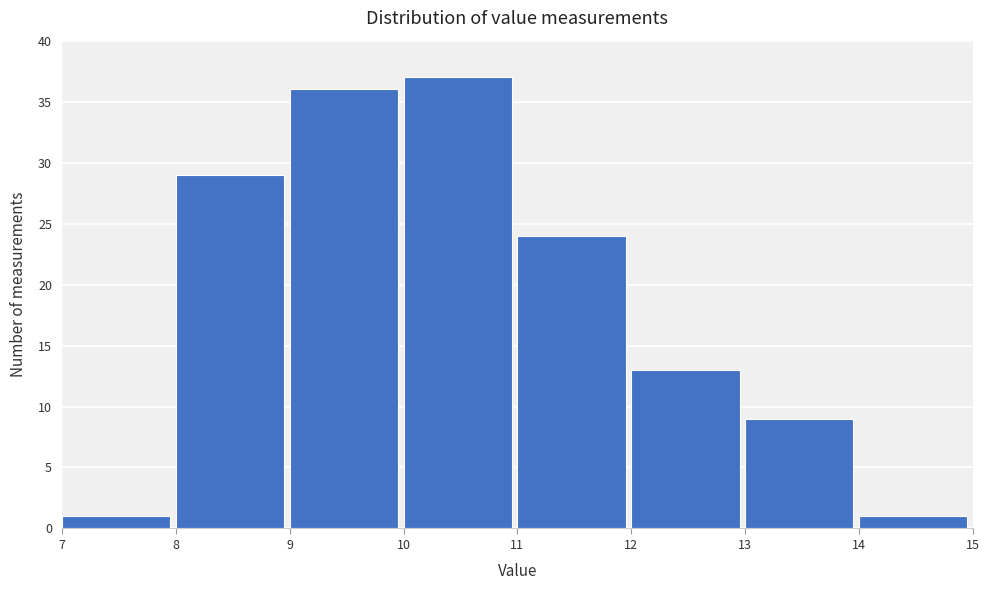

Over which range of the x-axis is the bar tallest?

10 to 11